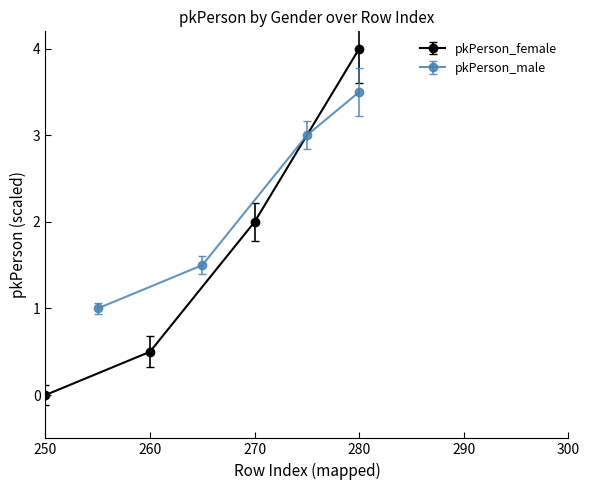

At how many categories does at least one series exceed 3?

1